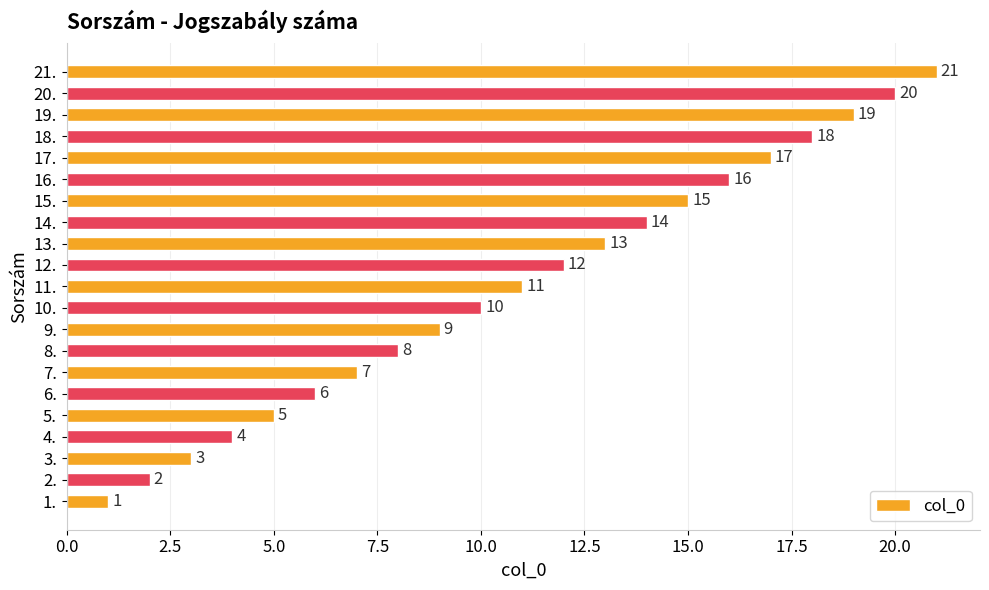

What is the sum of all values?

231